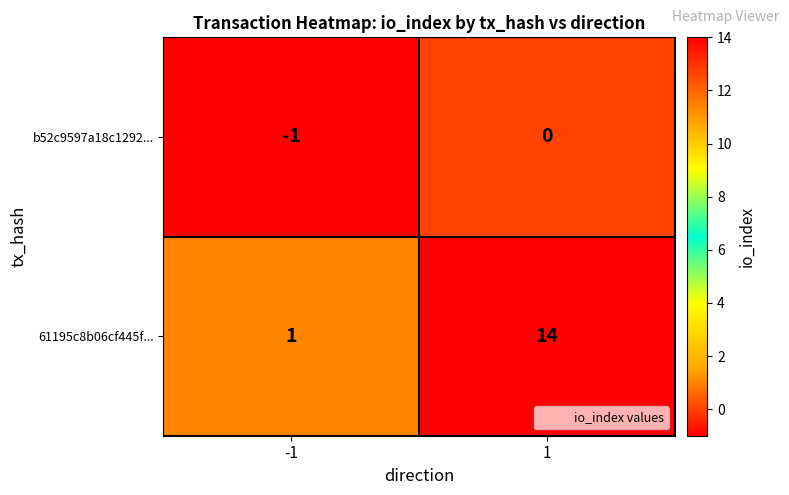

At which category is the sum across all series the highest?

1